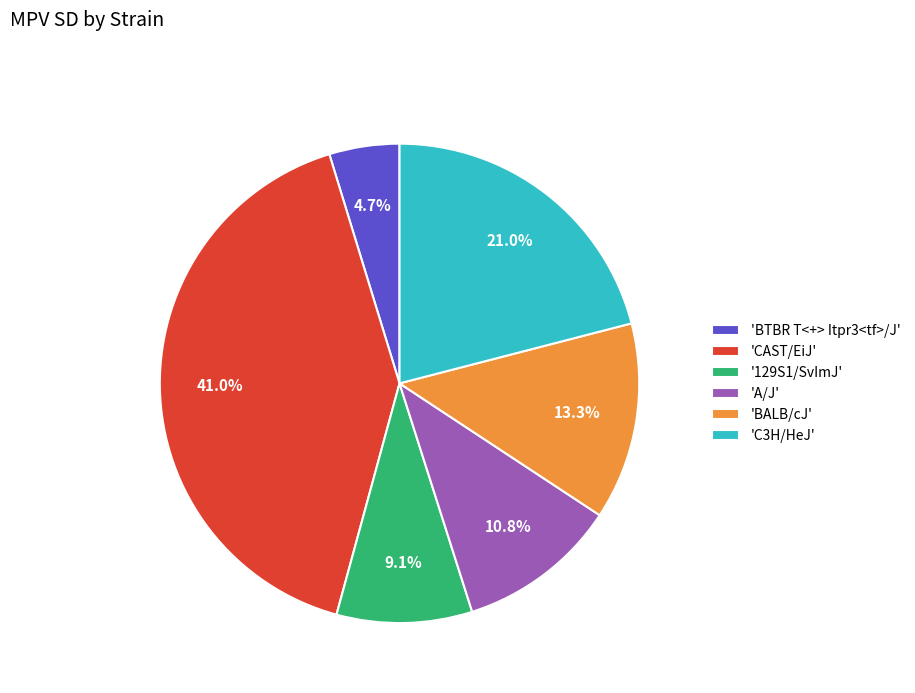

What portion of the pie excludes 'A/J'?

89.2%